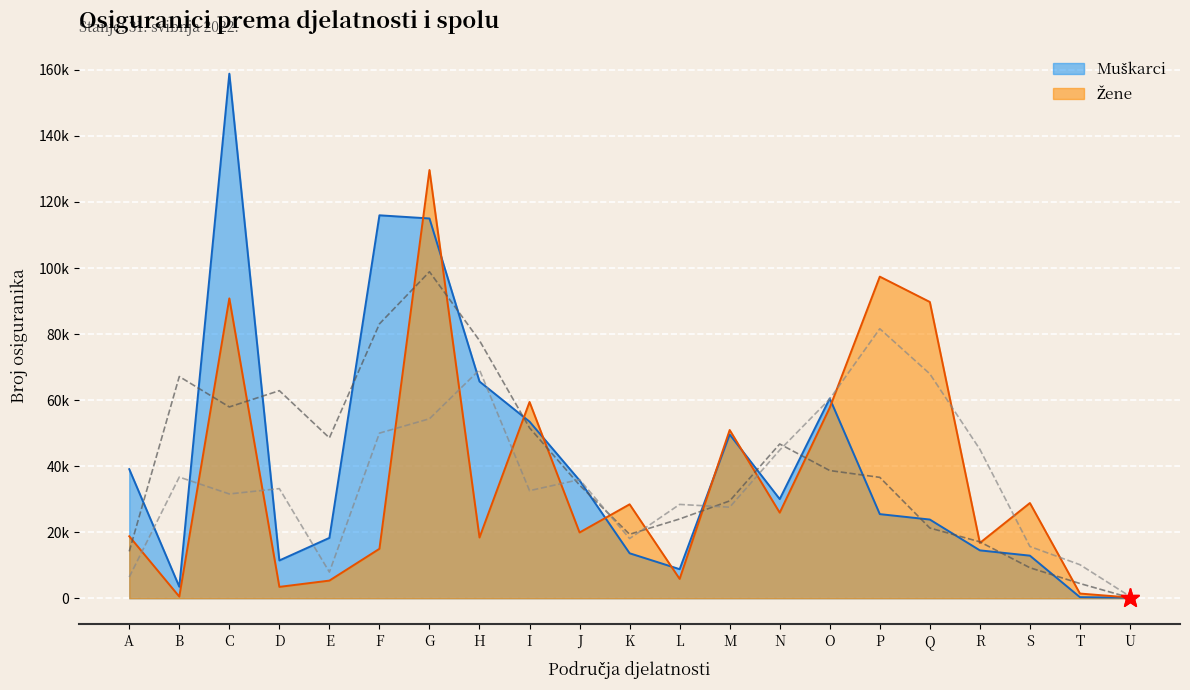

Where is Muškarci nearest to the value 79506?

H